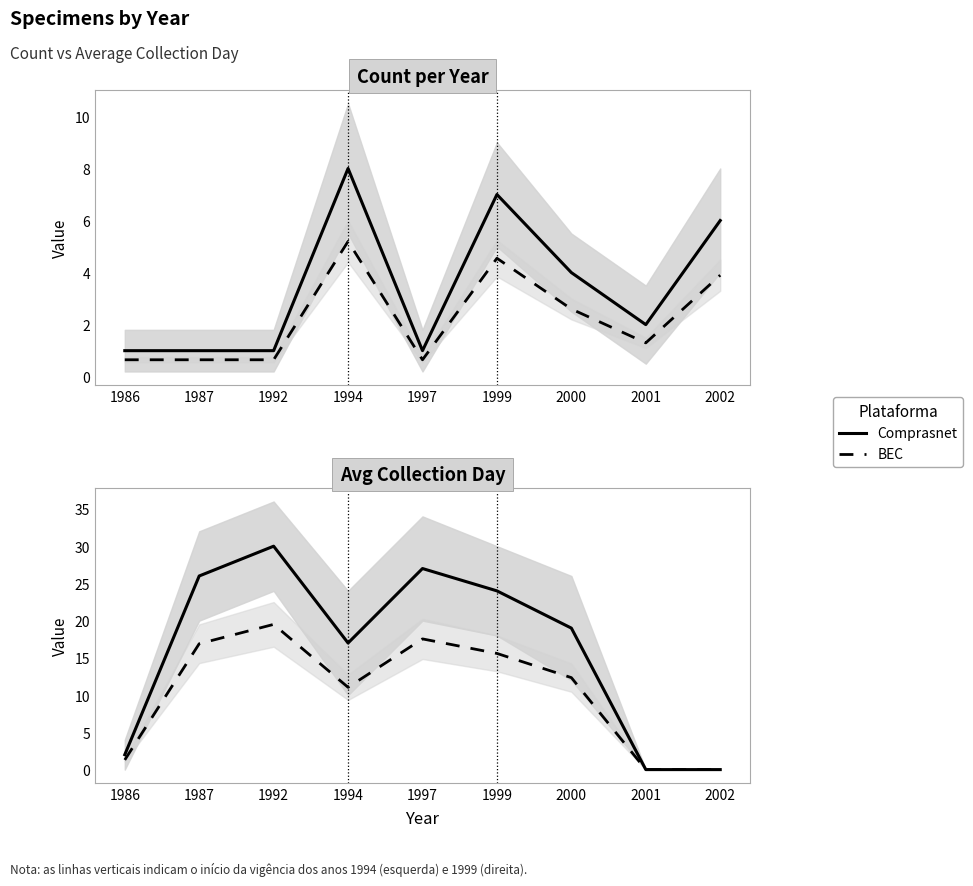

How many lines are shown in the chart?

2